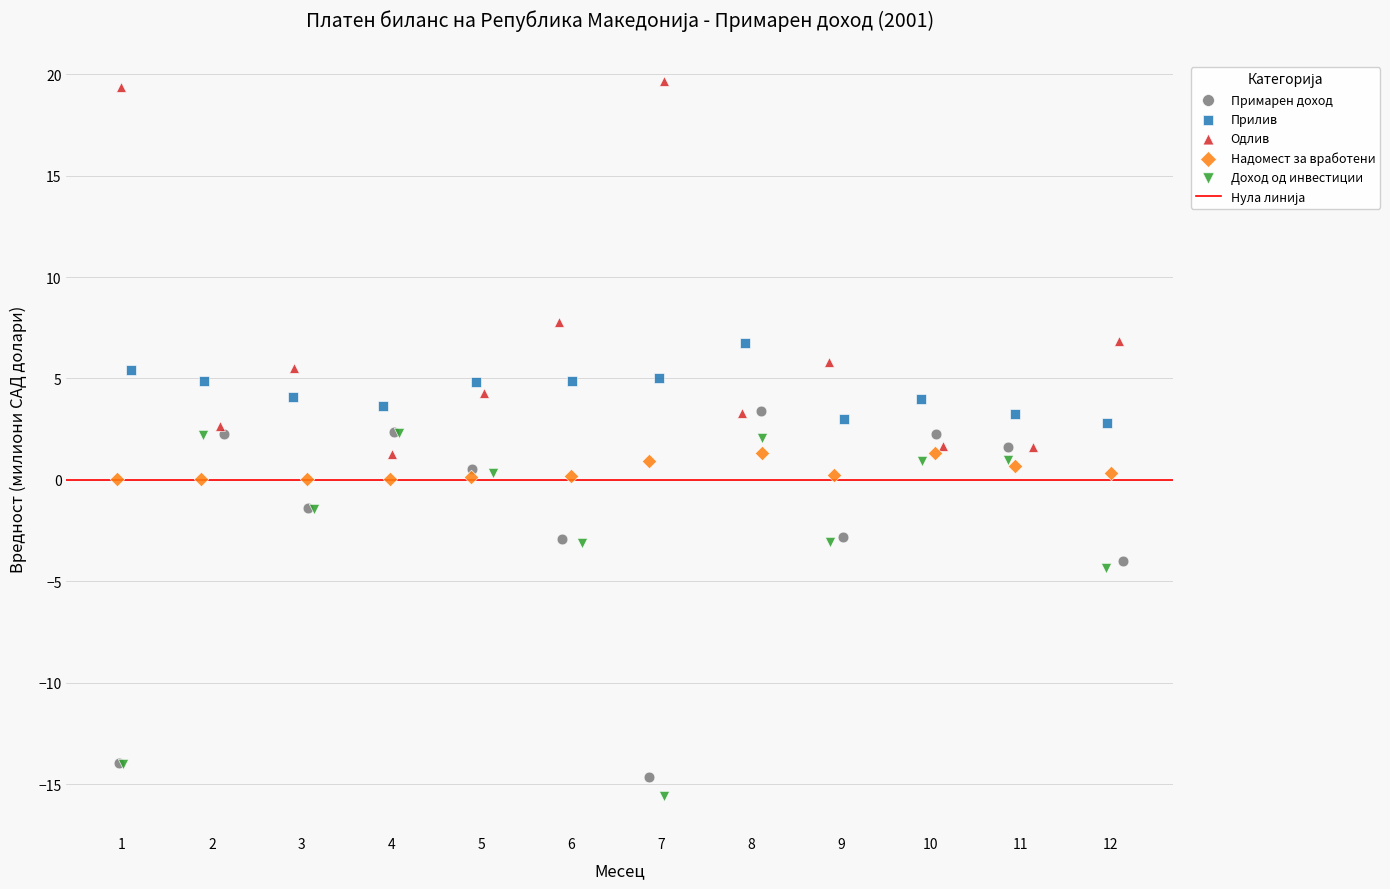

Which series contains the highest Y value?

Одлив